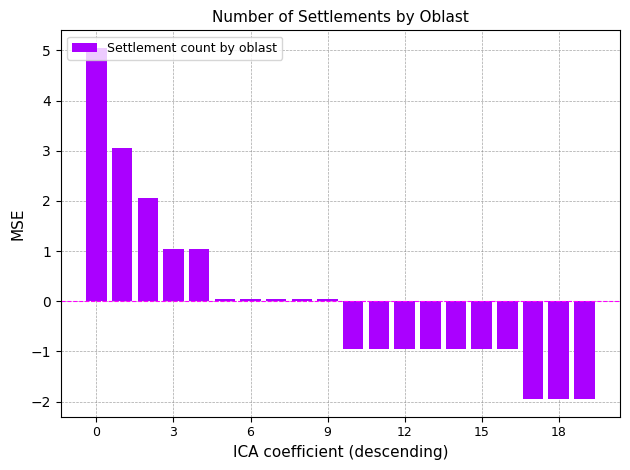

What is the difference between the second highest and second lowest values?

5.0